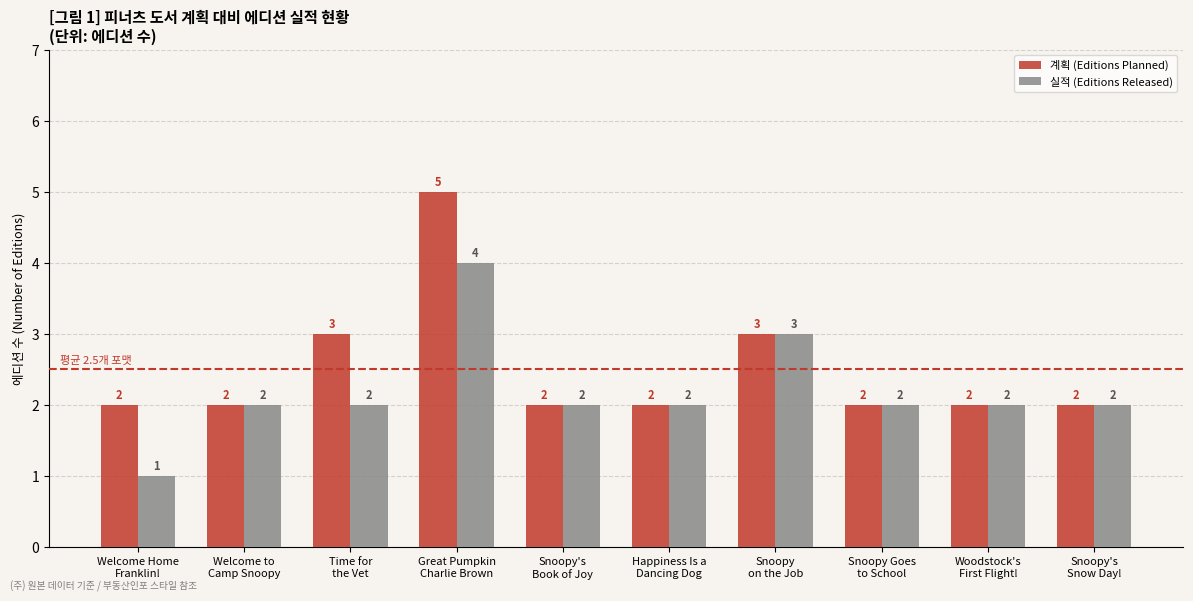

What is the minimum value shown in the chart?

1